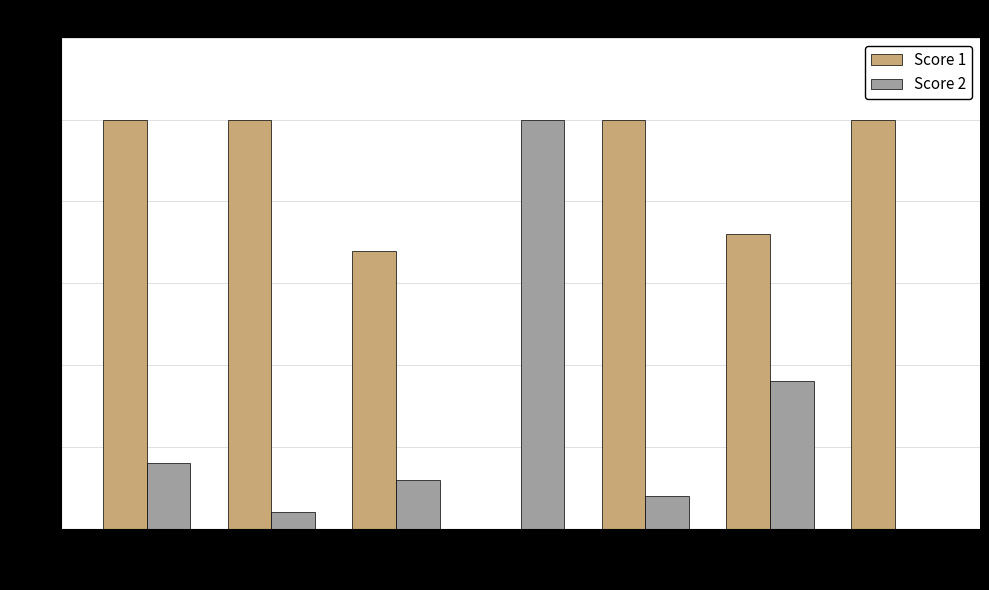

Where is Score 1 nearest to the value 12?

Board 3